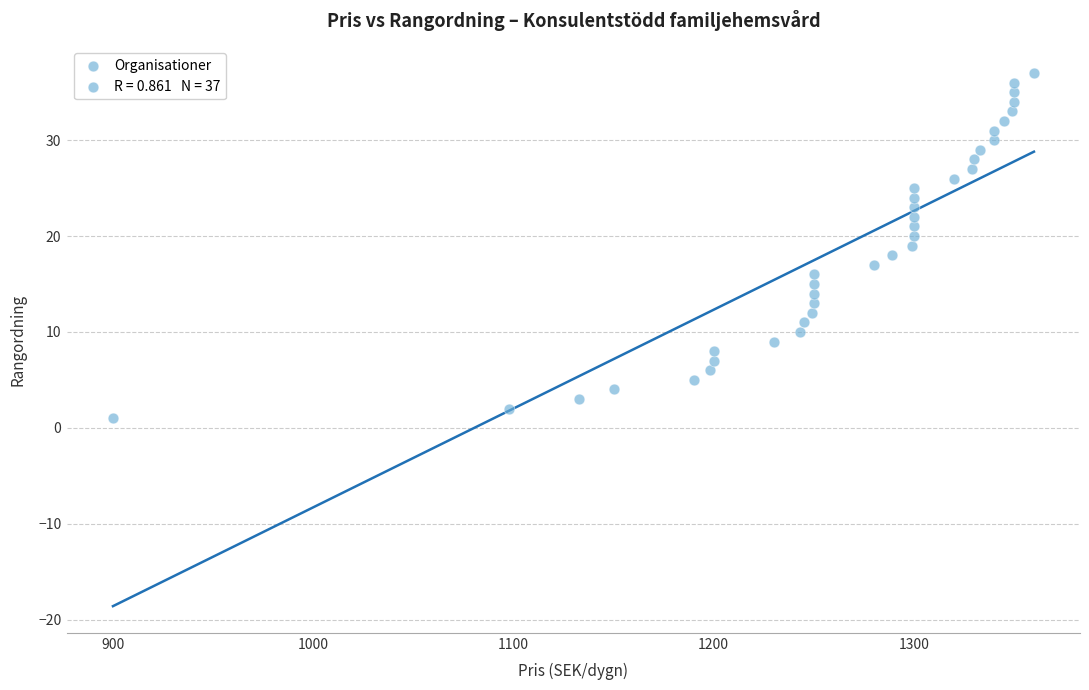

What is the range of X values (max minus min)?

460